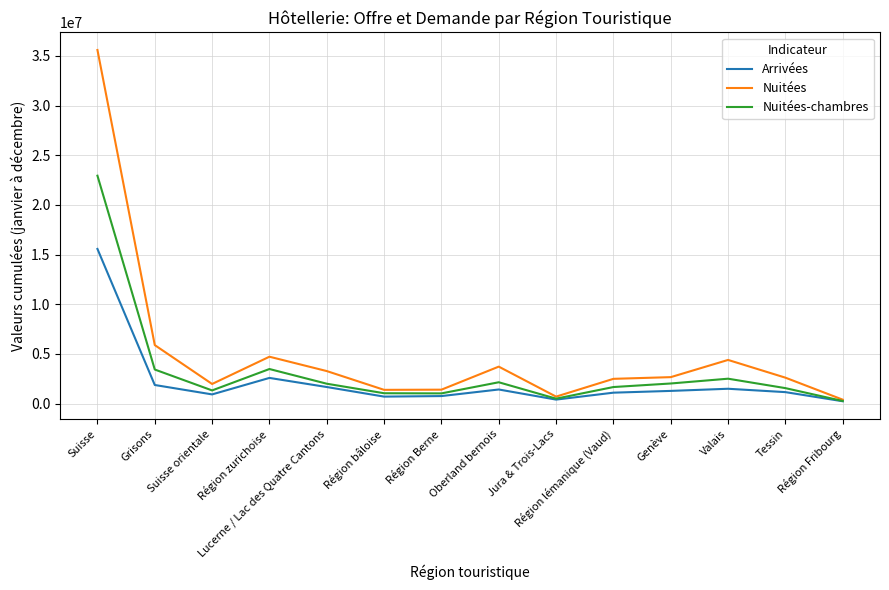

At how many categories does at least one series exceed 8127748?

1